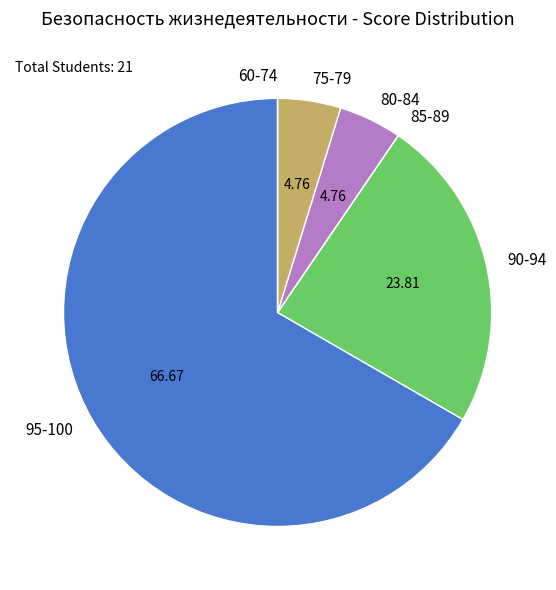

What is the largest slice in the pie chart?

95-100